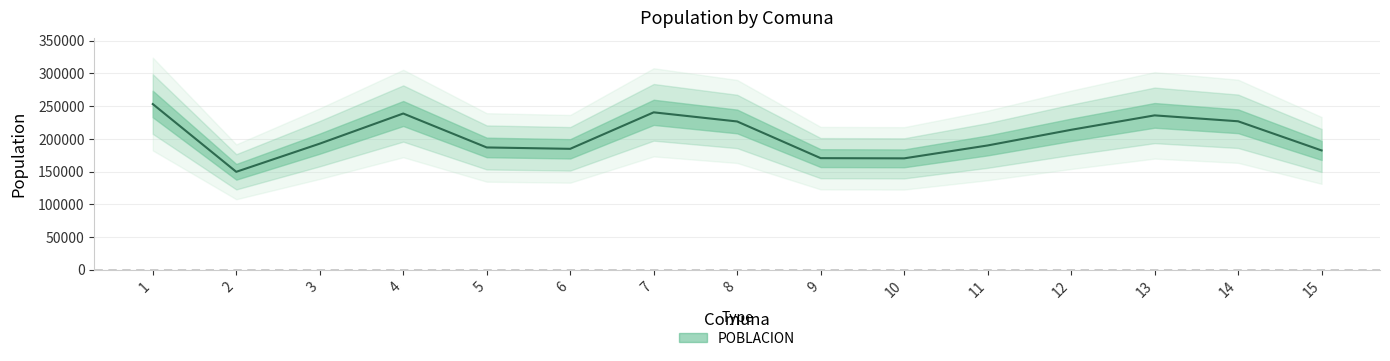

List the labels in order of value, largest first.

1, 7, 4, 13, 14, 8, 12, 3, 11, 5, 6, 15, 9, 10, 2